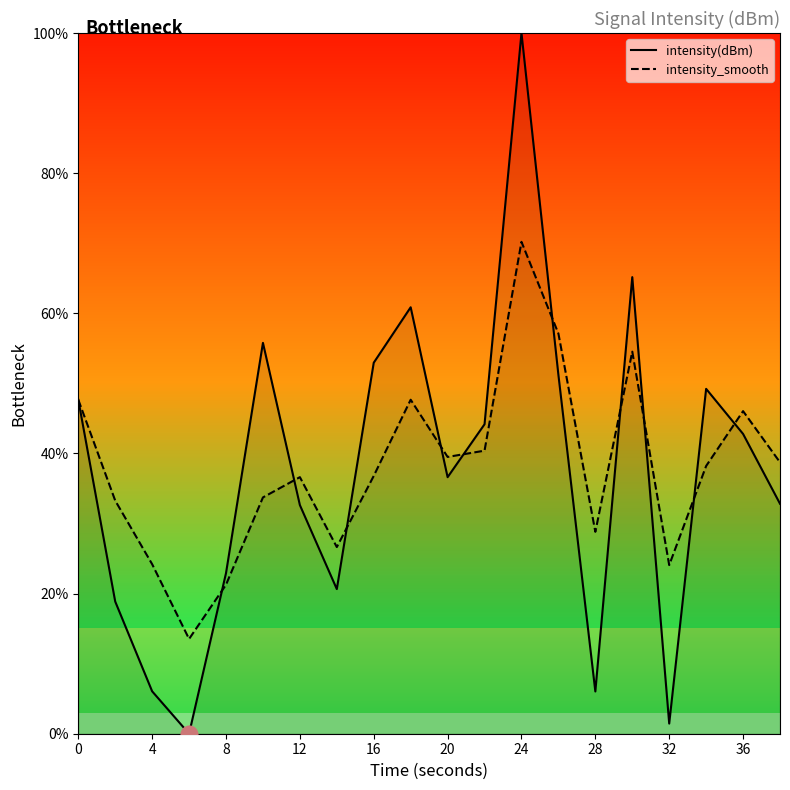

Is it true that intensity(dBm) equals 42.8 at 36?

True